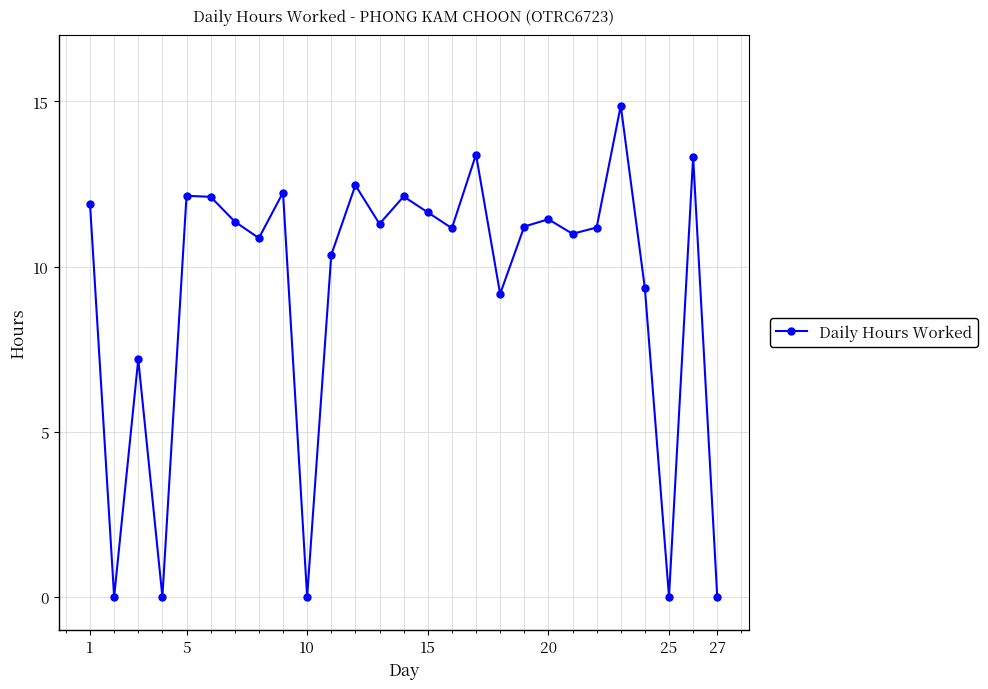

How many interior local peaks (higher than both neighbors) does the data have?

9